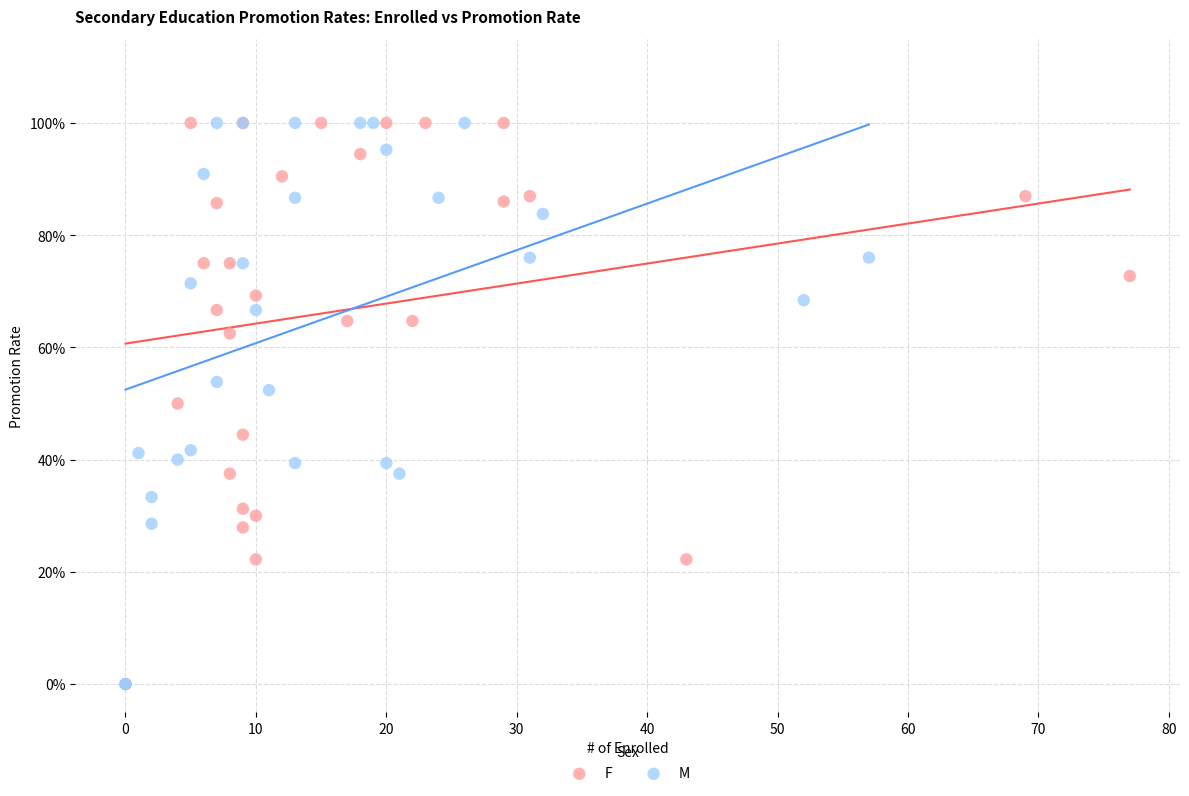

What are all the series names shown in the legend?

F, M